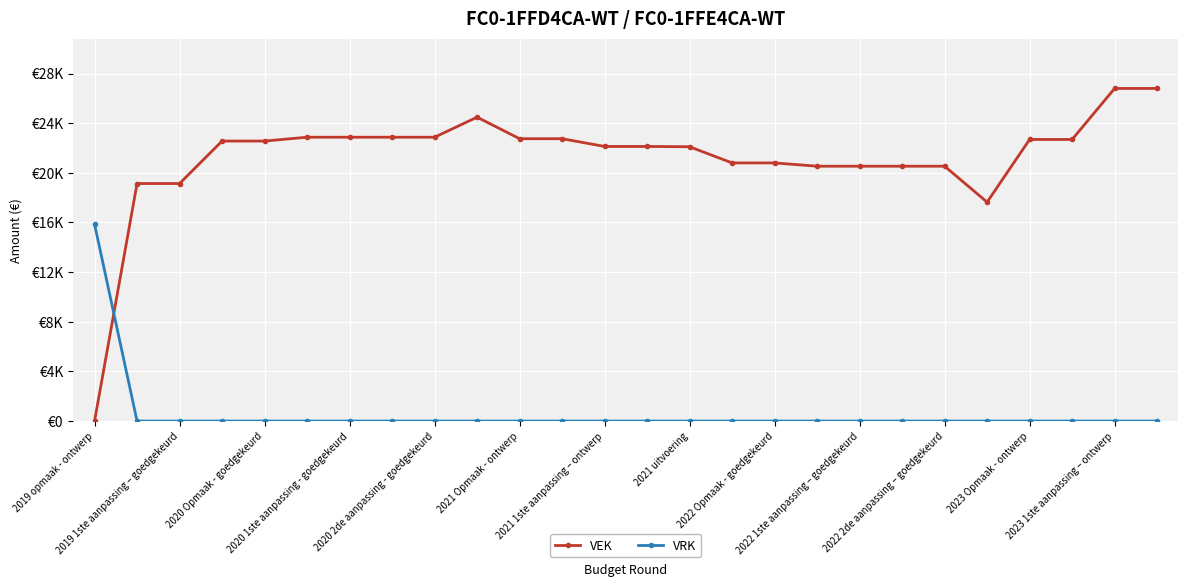

Reading left to right, transcribe all the data shown in this chart.

VEK: 0	19137	19137	22560	22560	22869	22869	22869	22869	24483	22749	22749	22125	22125	22101	20797	20797	20534	20534	20534	20534	17639	22687	22687	26799	26799
VRK: 15858	0	0	0	0	0	0	0	0	0	0	0	0	0	0	0	0	0	0	0	0	0	0	0	0	0